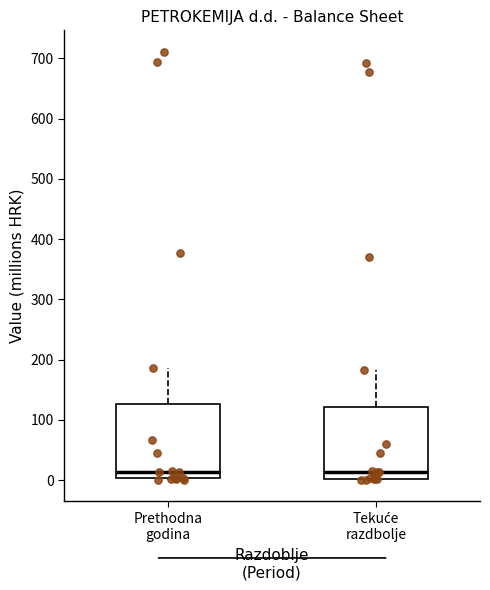

Reading left to right, transcribe this box plot: for each box, give where its median line is, the range the box spans, and where its two whiskers end, as read against the y-axis. The values are not printed on the chart, so give them approximately, as read against the axis.

Prethodna godina: median 10, box 0 to 130, whiskers 0 to 190
Tekuće razdbolje: median 10, box 0 to 120, whiskers 0 to 180